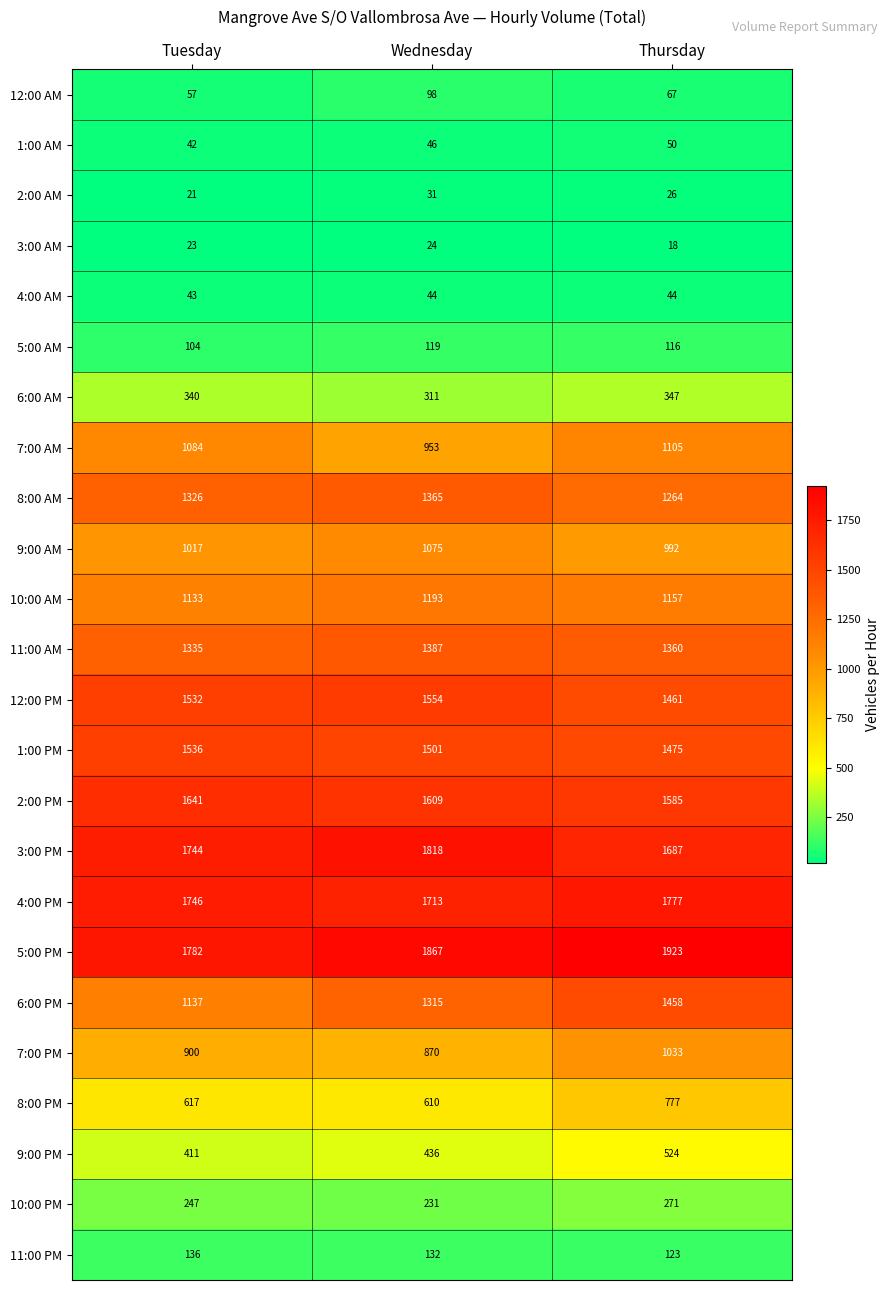

What is the difference between the maximum and minimum values in the 4:00 PM series?

64